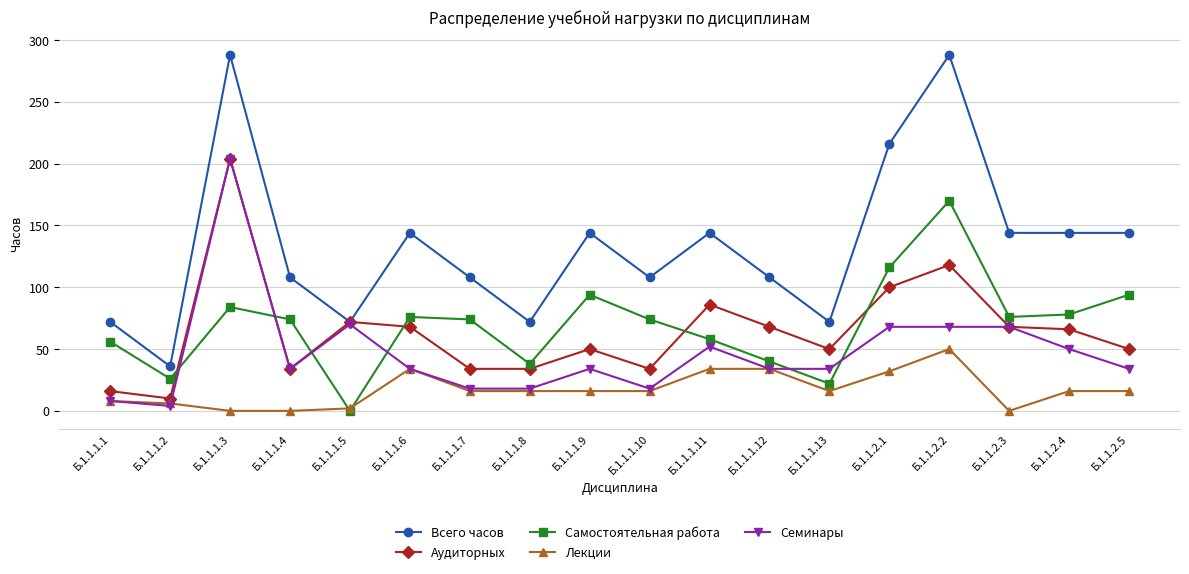

At which category does Аудиторных reach its first local peak?

Б.1.1.1.3